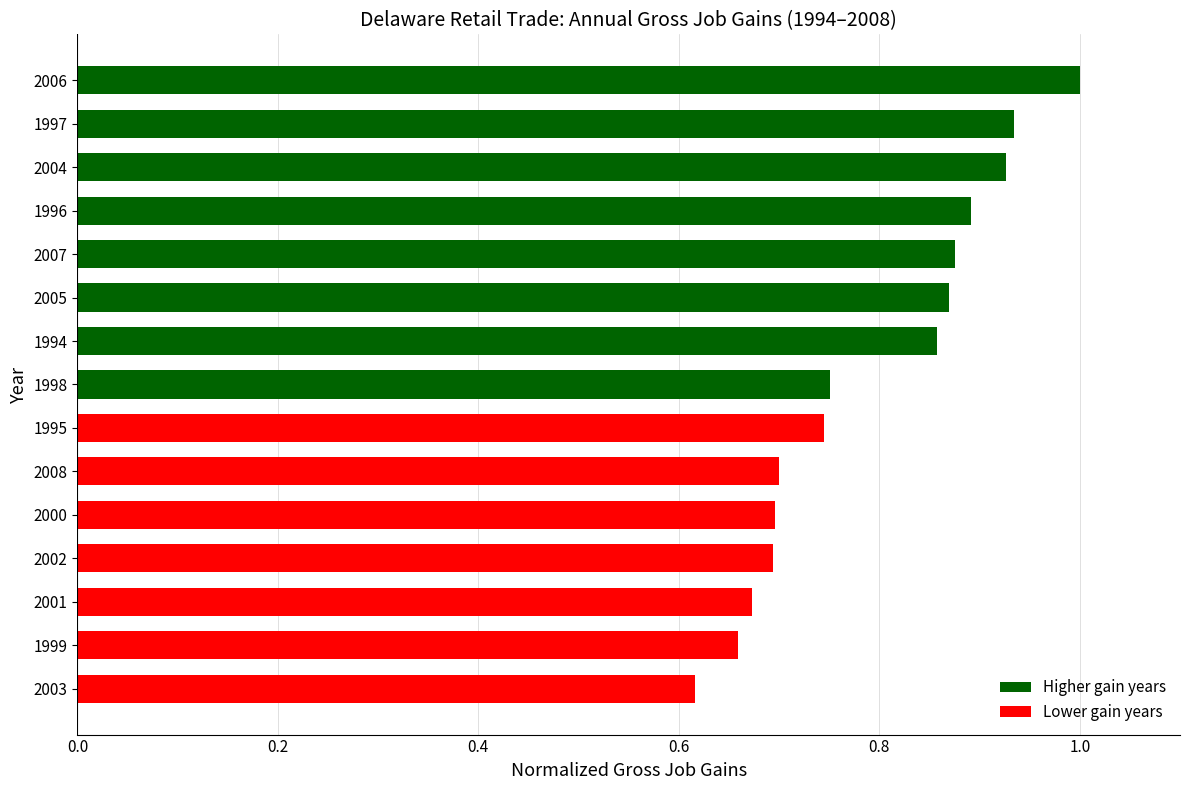

What is the difference between the maximum and minimum values?

0.4